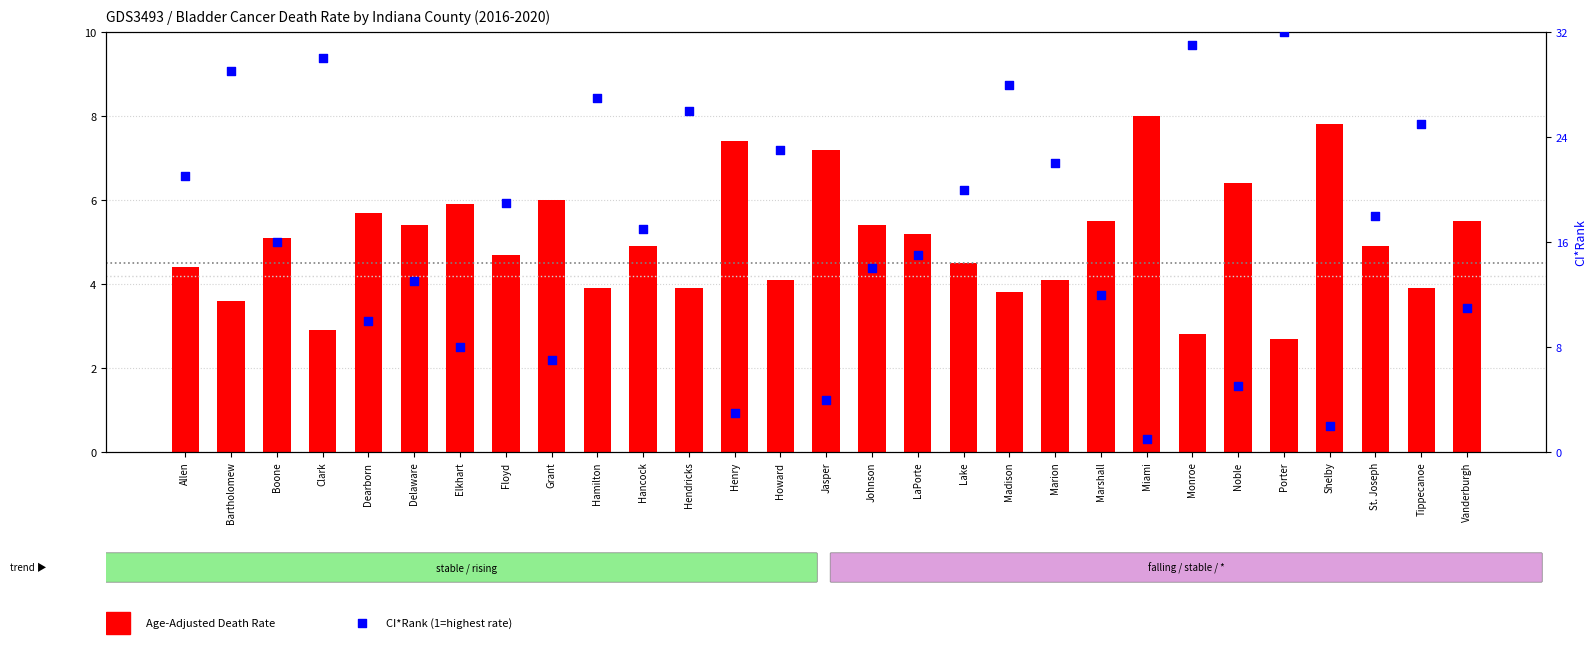

What is the total value across all series at Porter?

34.7